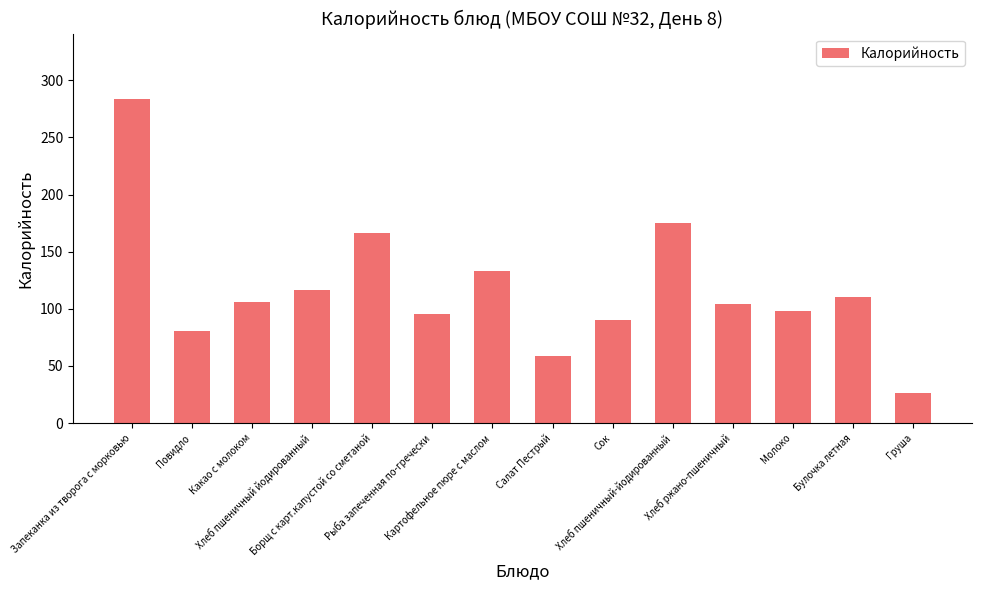

What is the smallest value displayed?

26.3